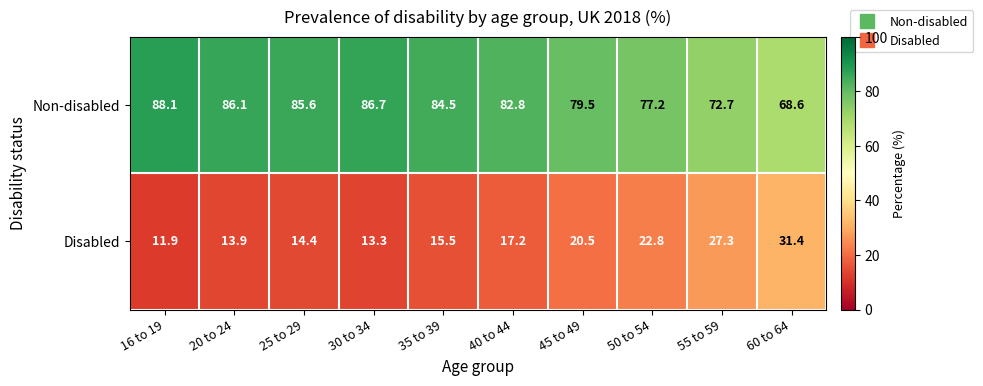

What is the sum of all Non-disabled values?

811.8